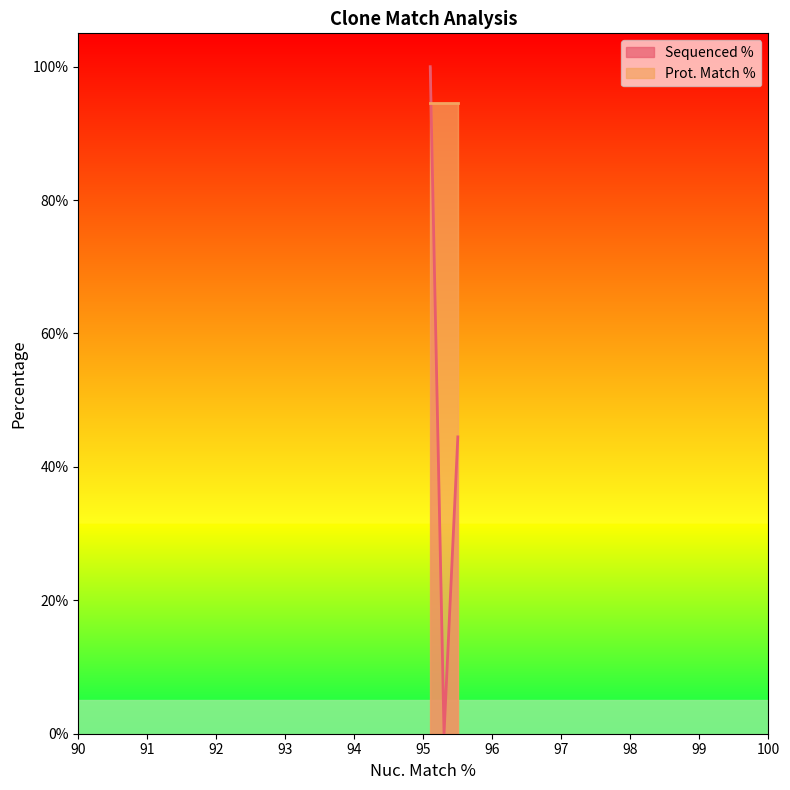

How many values are between 0 and 100?

3